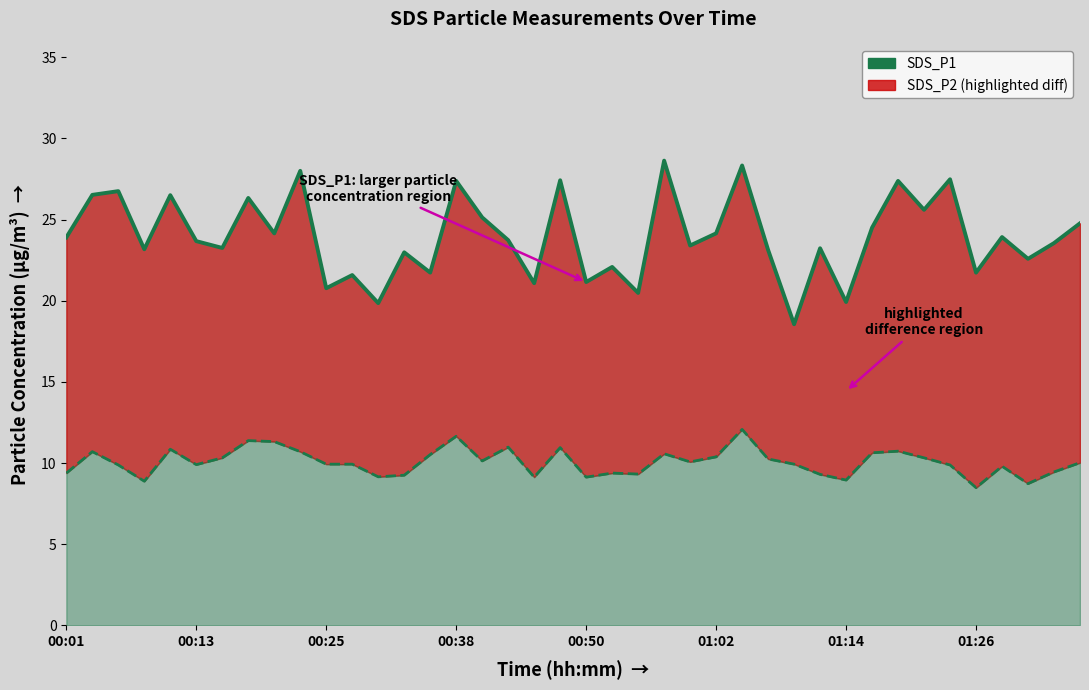

True or false: SDS_P2 and SDS_P1 cross at least once.

False